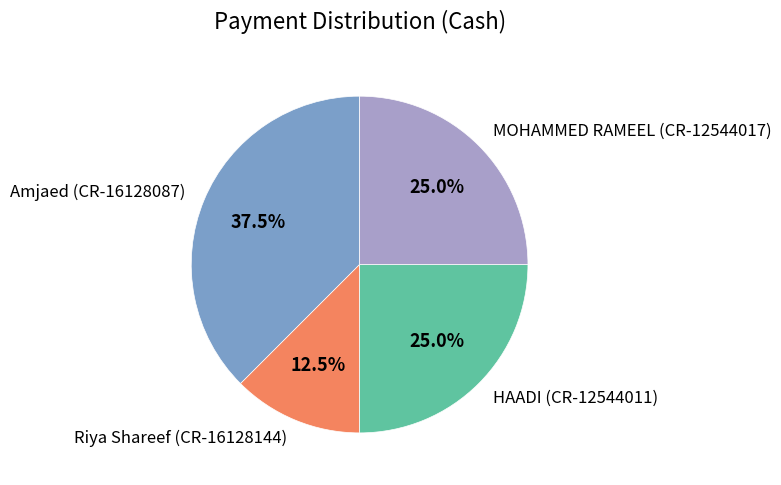

What is the smallest slice in the pie chart?

Riya Shareef (CR-16128144)